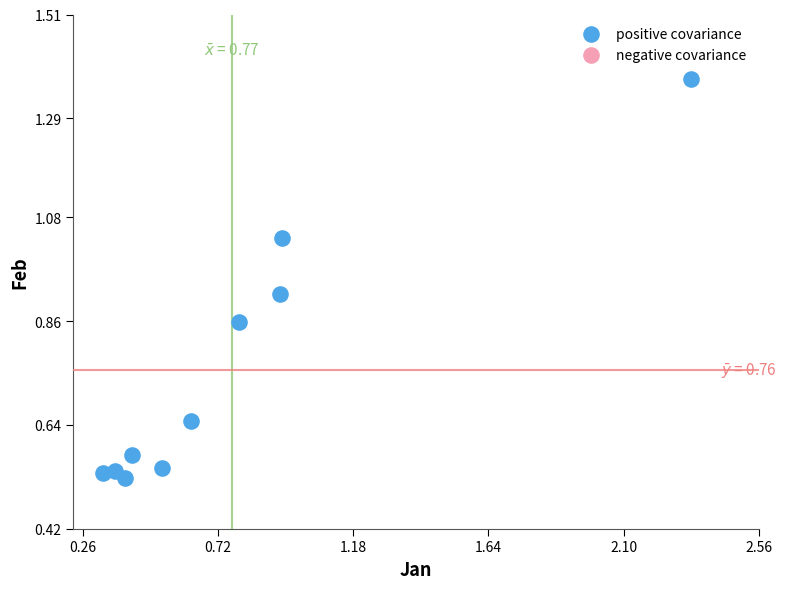

What is the average Y value?

0.8